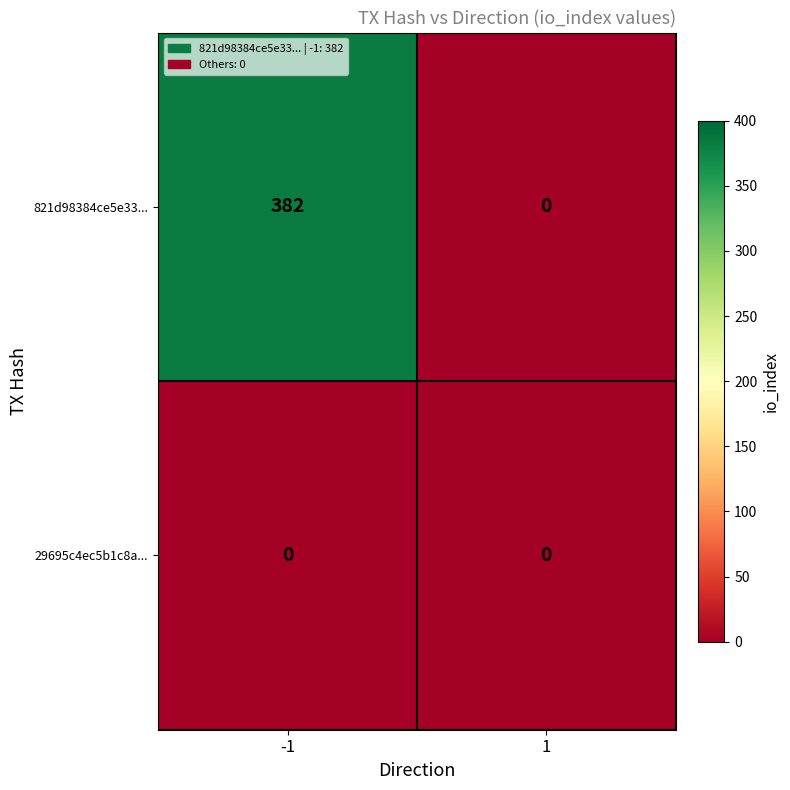

Reading left to right, what are all the values shown in this chart?

821d98384ce5e33...: -1=382	1=0
29695c4ec5b1c8a...: -1=0	1=0